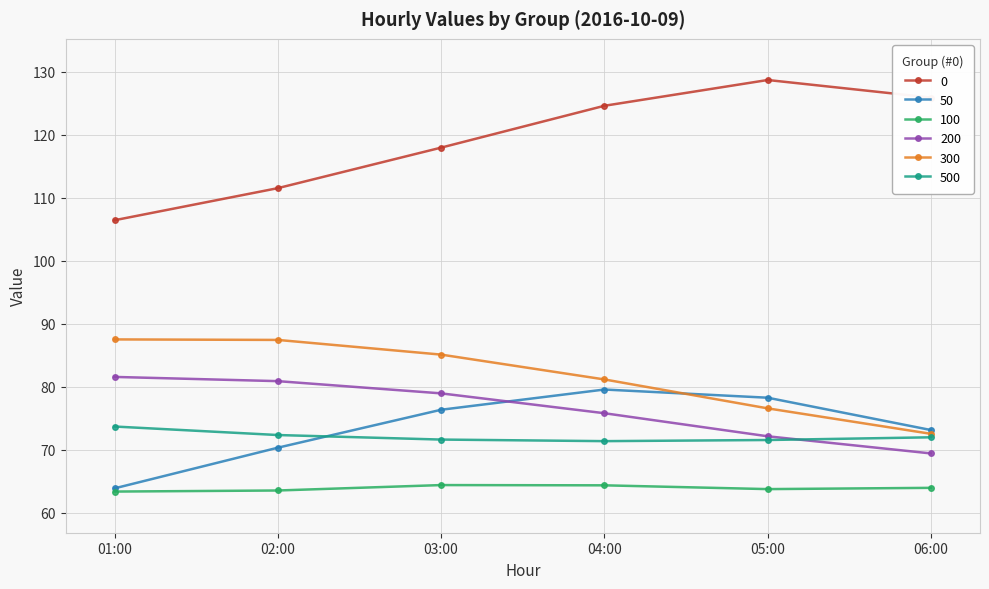

Is this an area chart (filled region under the line)?

No